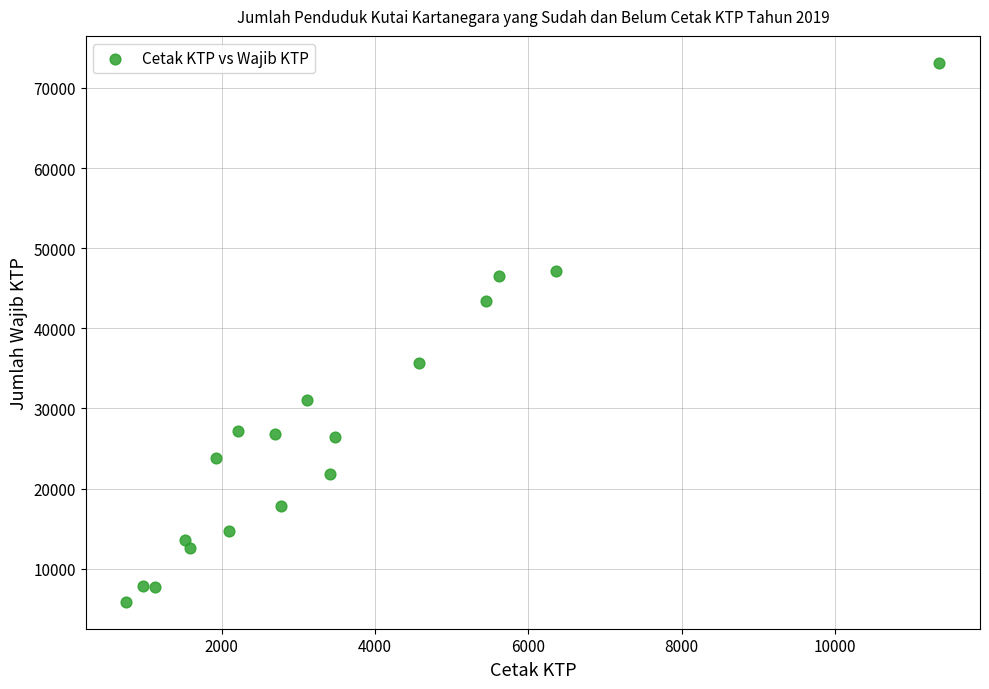

What is the range of Y values (max minus min)?

67269